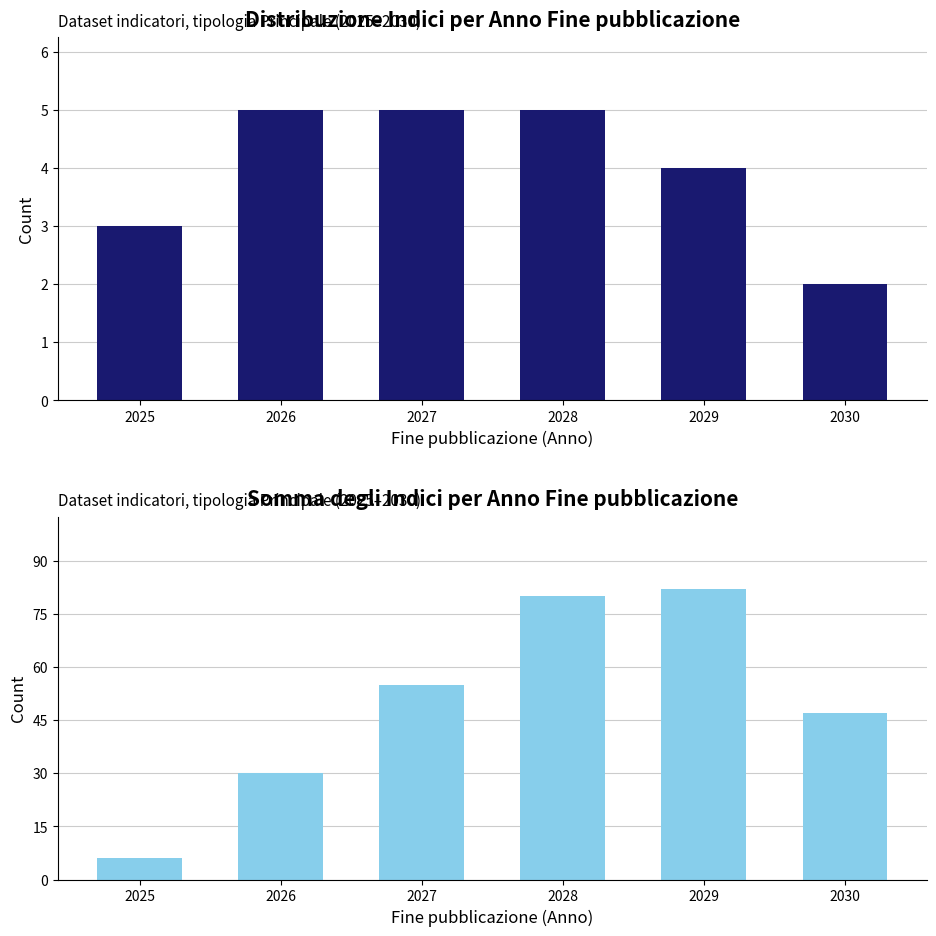

What is the value of the Somma Indice bar at the 5th from the left?

82